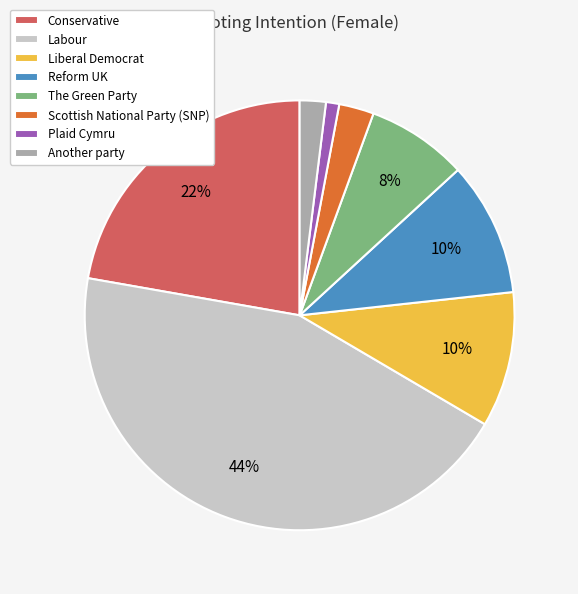

To the nearest percent, what is the difference between the largest and smallest slice percentages?

43%